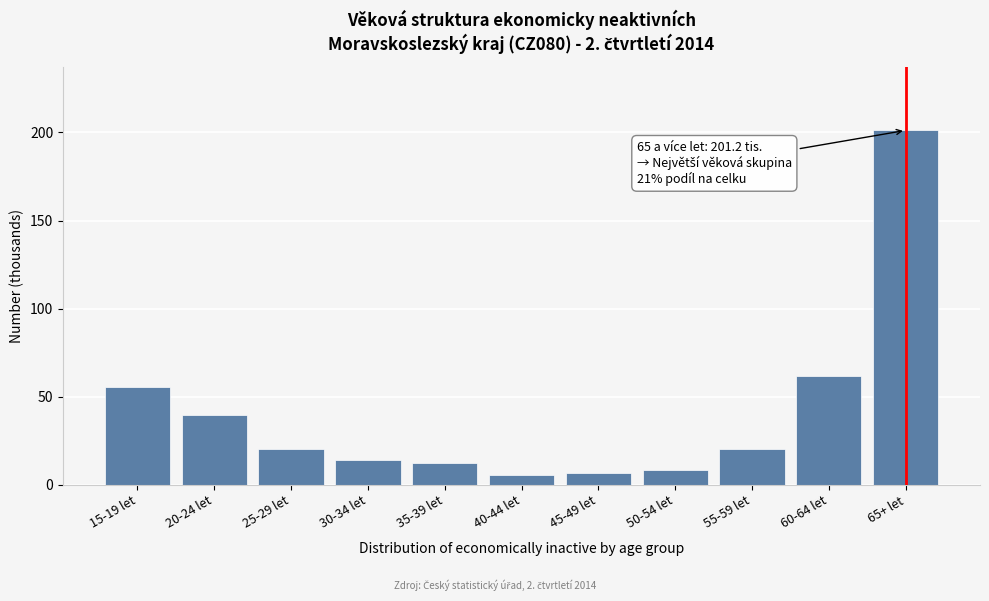

The chart shows a value of 201.2 at 65+ let. True or false?

True